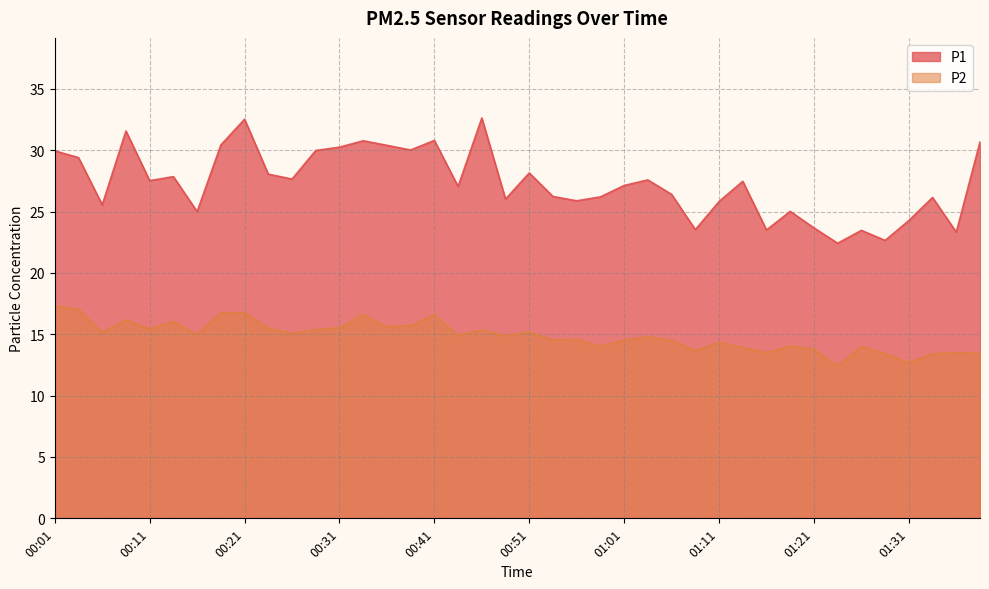

What is the total value across all series at 00:26?

42.7